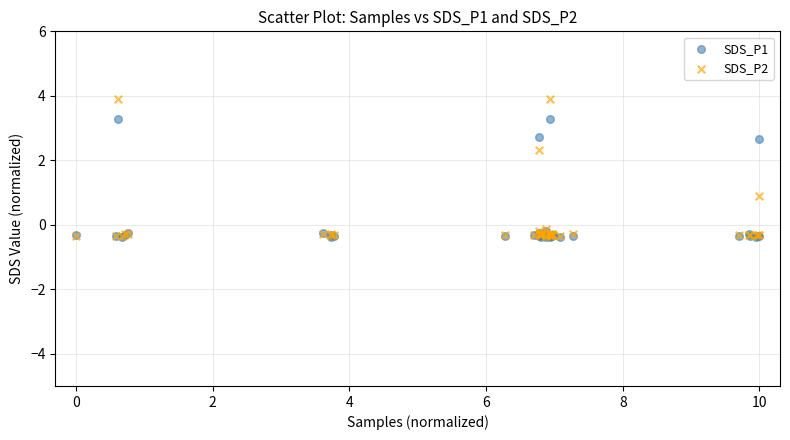

Which series contains the highest Y value?

SDS_P2